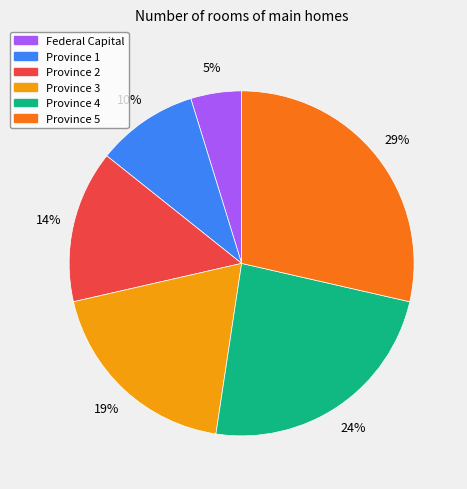

The Province 3 slice represents 19% of the pie. True or false?

True